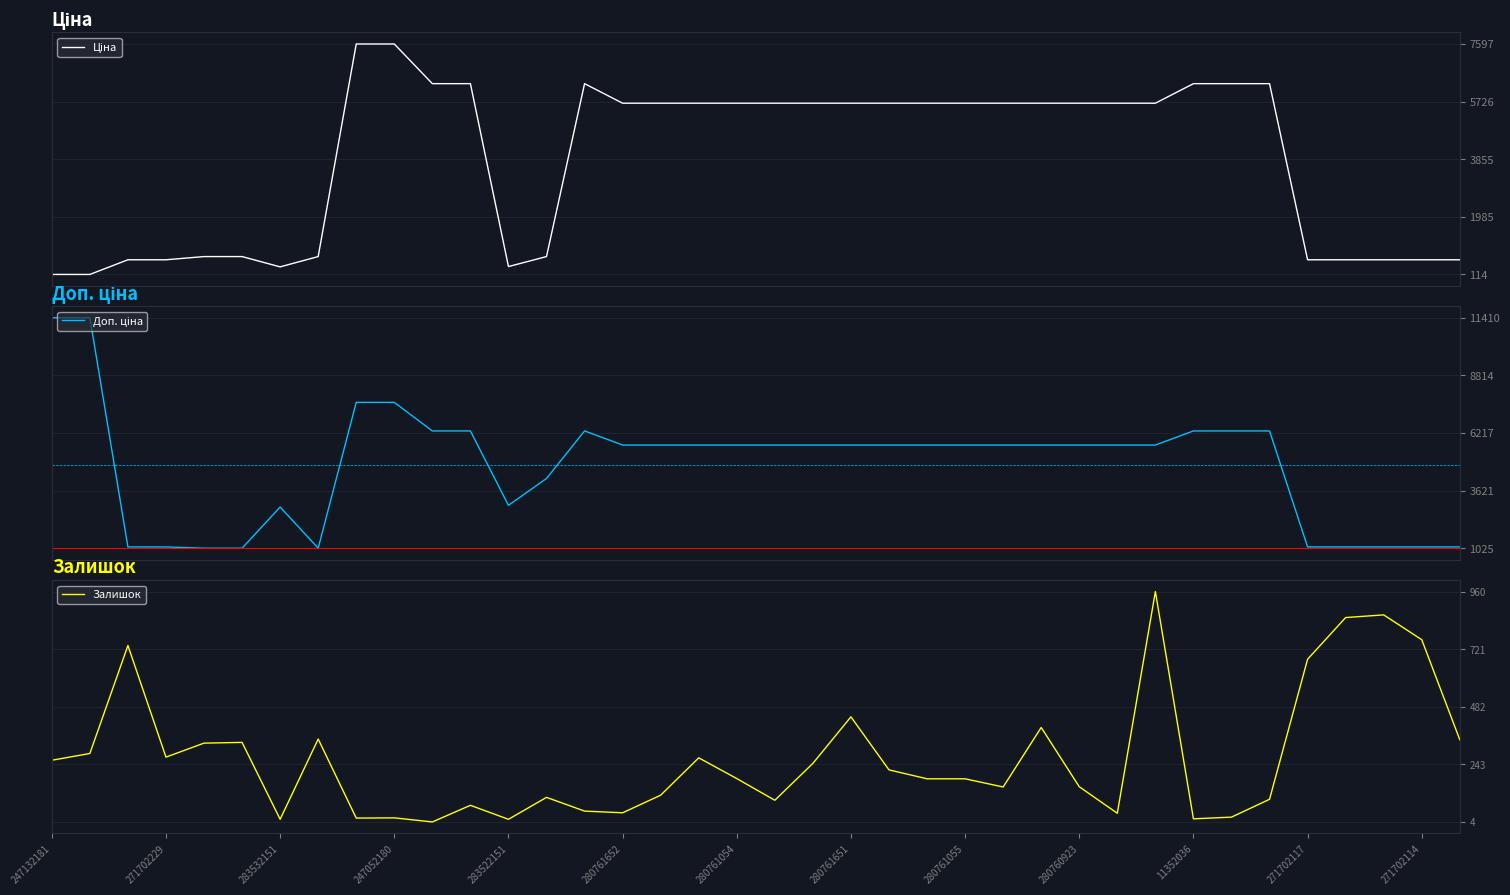

Does the chart have visible grid lines?

Yes